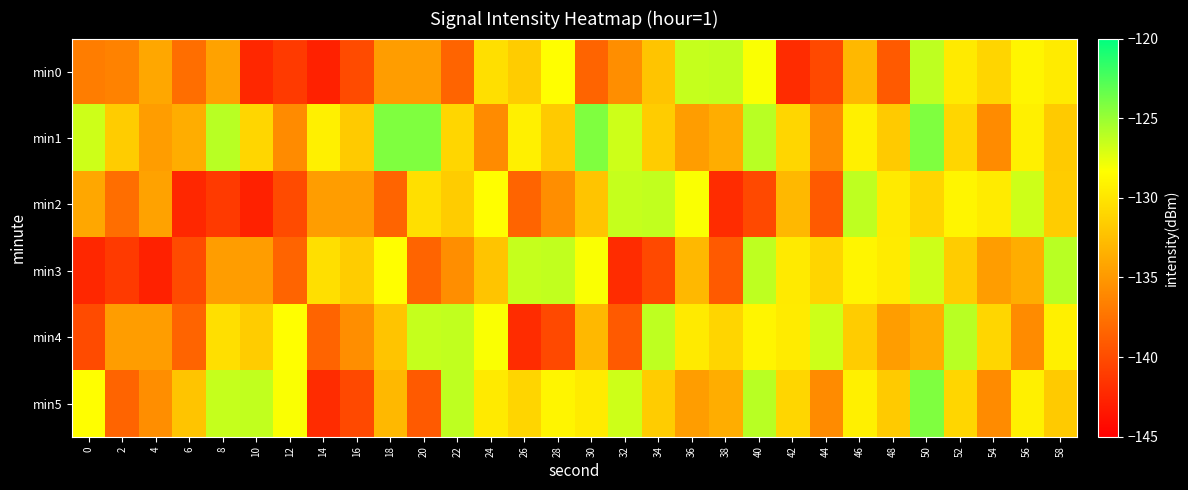

Between 2 and 8, which series saw the biggest shift?

min5